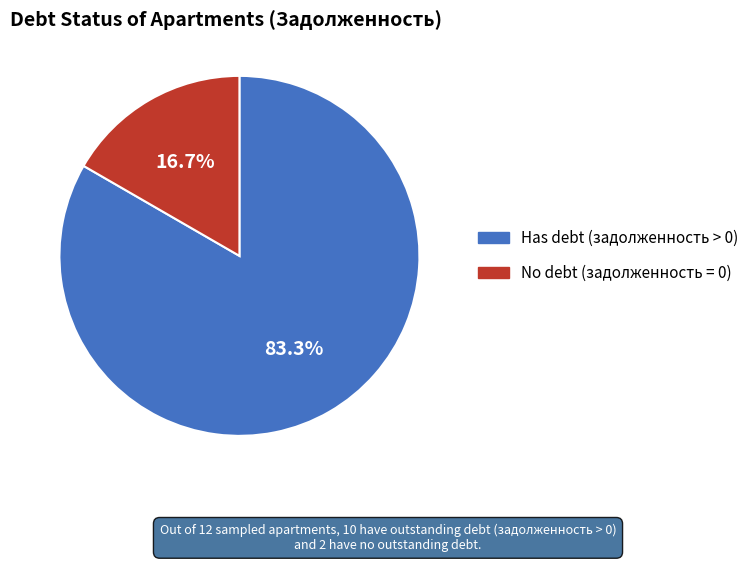

Is there a majority slice in this chart?

Yes